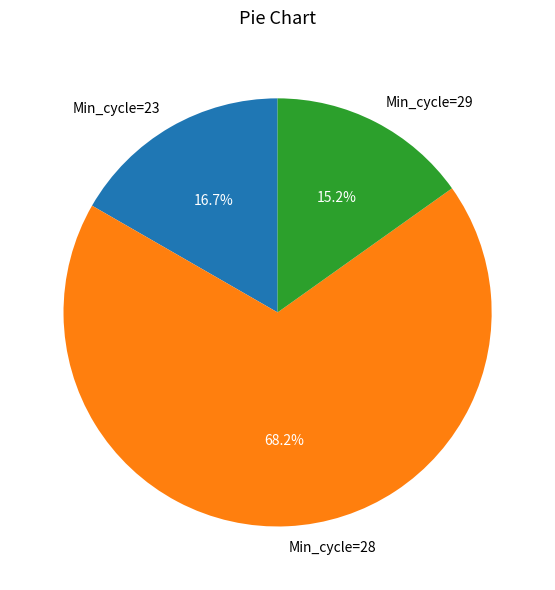

What is the smallest slice in the pie chart?

Min_cycle=29